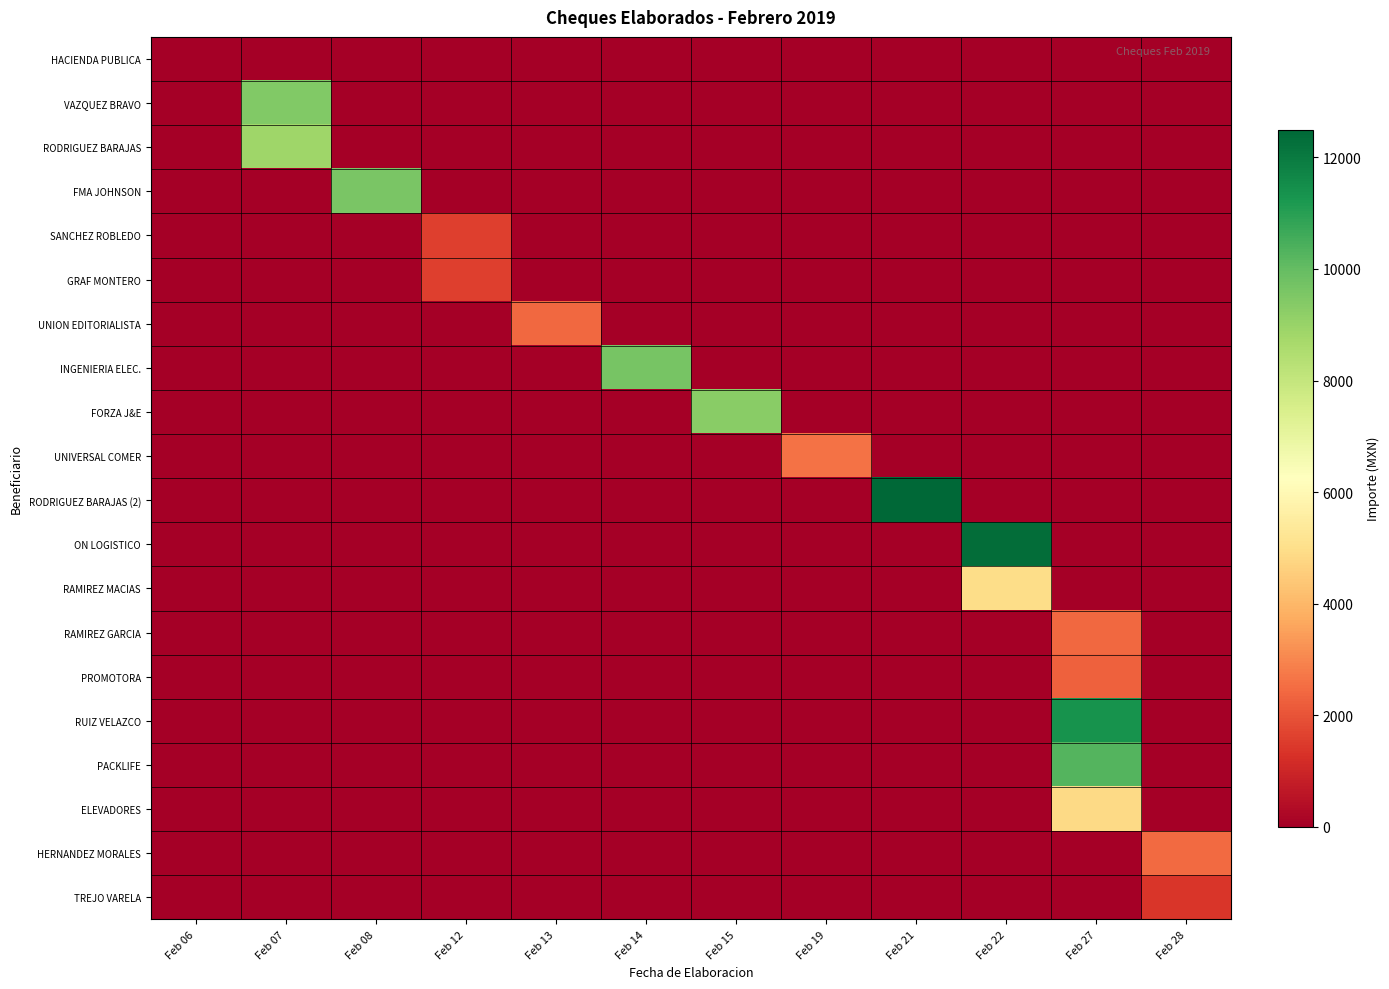

At Feb 21, list the series in order from smallest to largest.

HACIENDA PUBLICA, VAZQUEZ BRAVO, RODRIGUEZ BARAJAS, FMA JOHNSON, SANCHEZ ROBLEDO, GRAF MONTERO, UNION EDITORIALISTA, INGENIERIA ELEC., FORZA J&E, UNIVERSAL COMER, ON LOGISTICO, RAMIREZ MACIAS, RAMIREZ GARCIA, PROMOTORA, RUIZ VELAZCO, PACKLIFE, ELEVADORES, HERNANDEZ MORALES, TREJO VARELA, RODRIGUEZ BARAJAS (2)